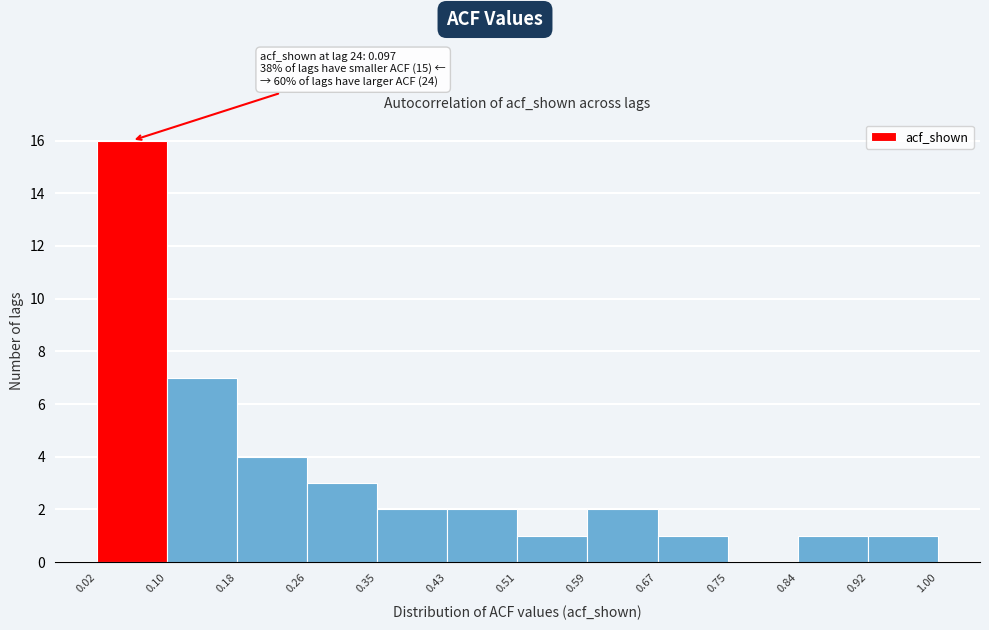

Which range on the x-axis has the tallest bar?

0.02 to 0.10